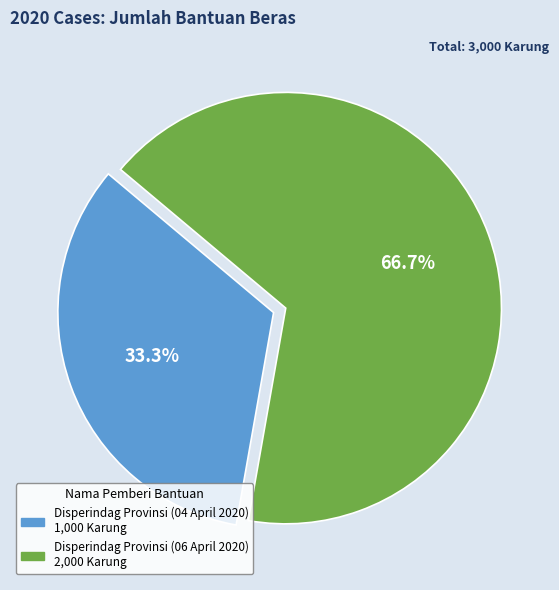

Approximately how many times larger is the value at Disperindag Provinsi (06 April 2020) compared to Disperindag Provinsi (04 April 2020)?

2.0